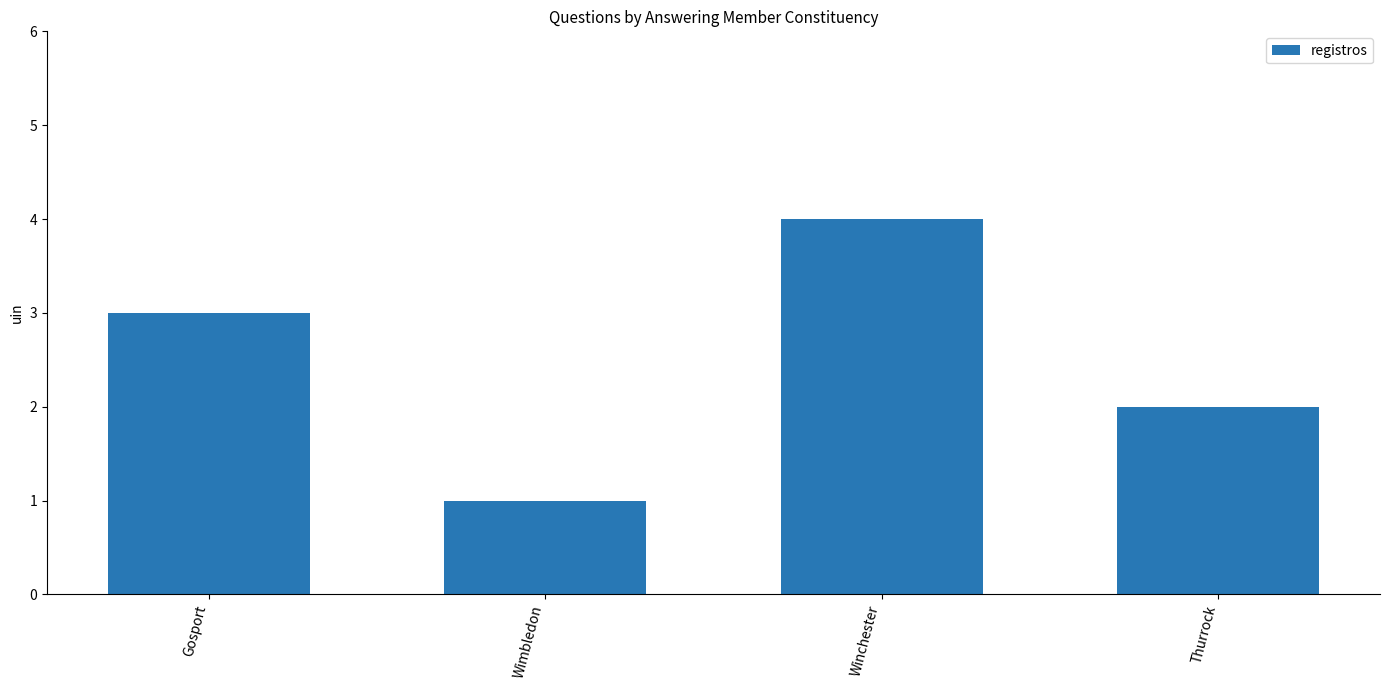

How many categories are shown in the chart?

4